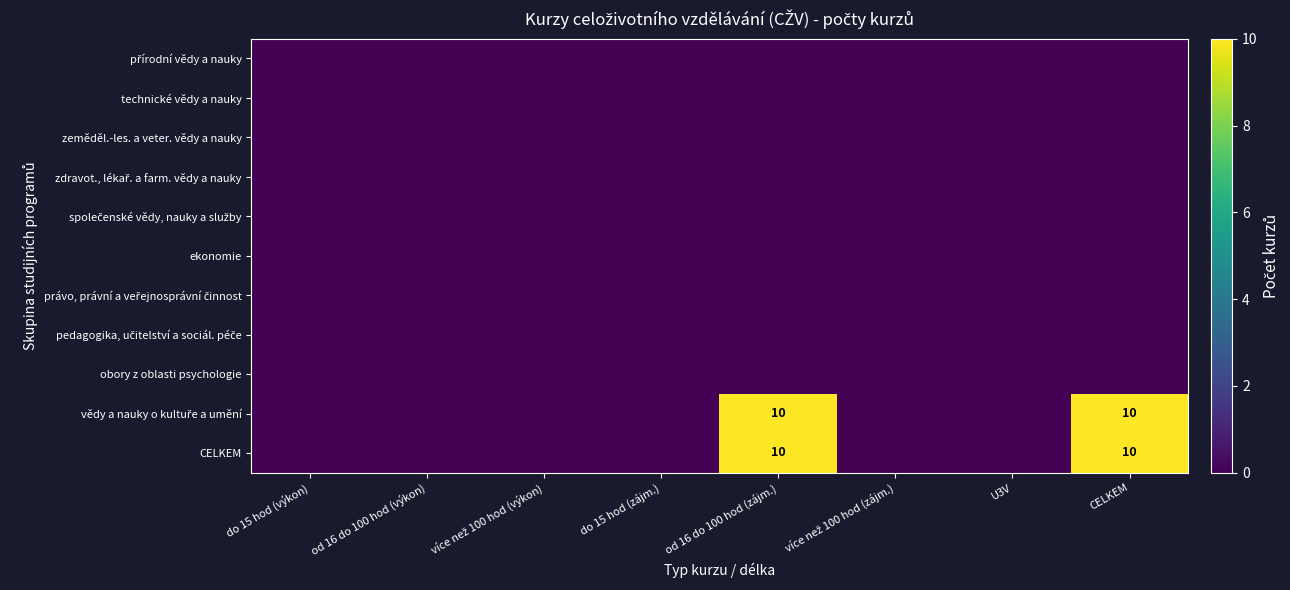

The ekonomie series shows 0 at od 16 do 100 hod (výkon). True or false?

True